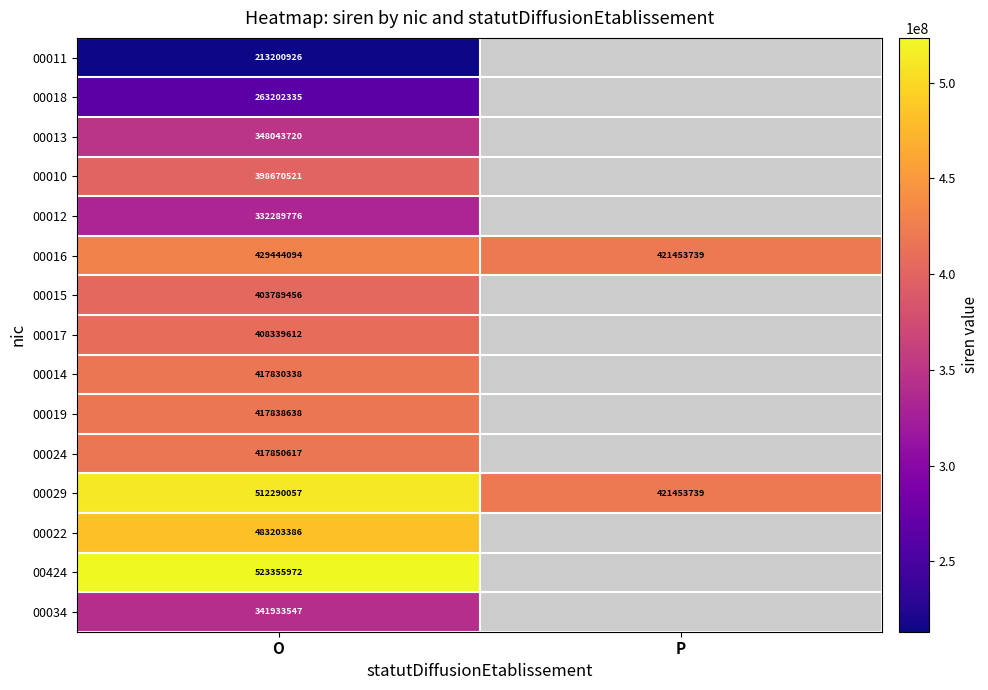

What is the total value across all series at O?

5911282995